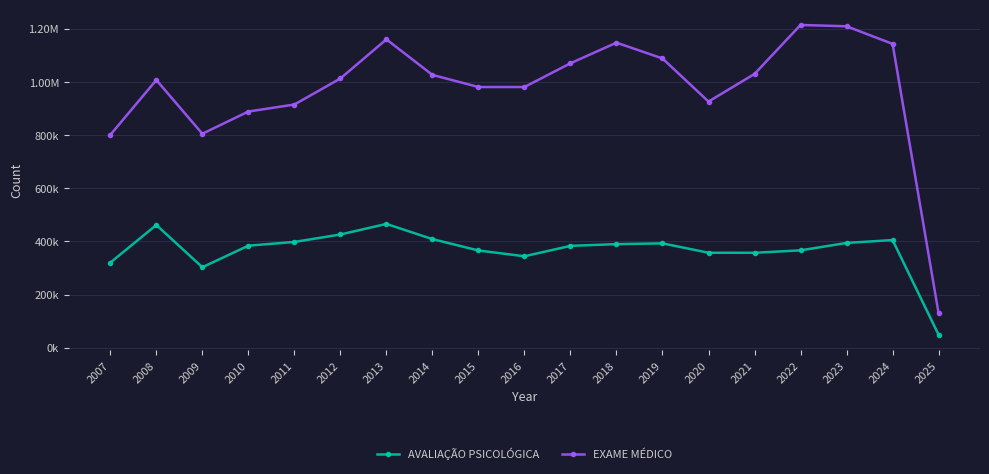

What are all the series names shown in the legend?

AVALIAÇÃO PSICOLÓGICA, EXAME MÉDICO